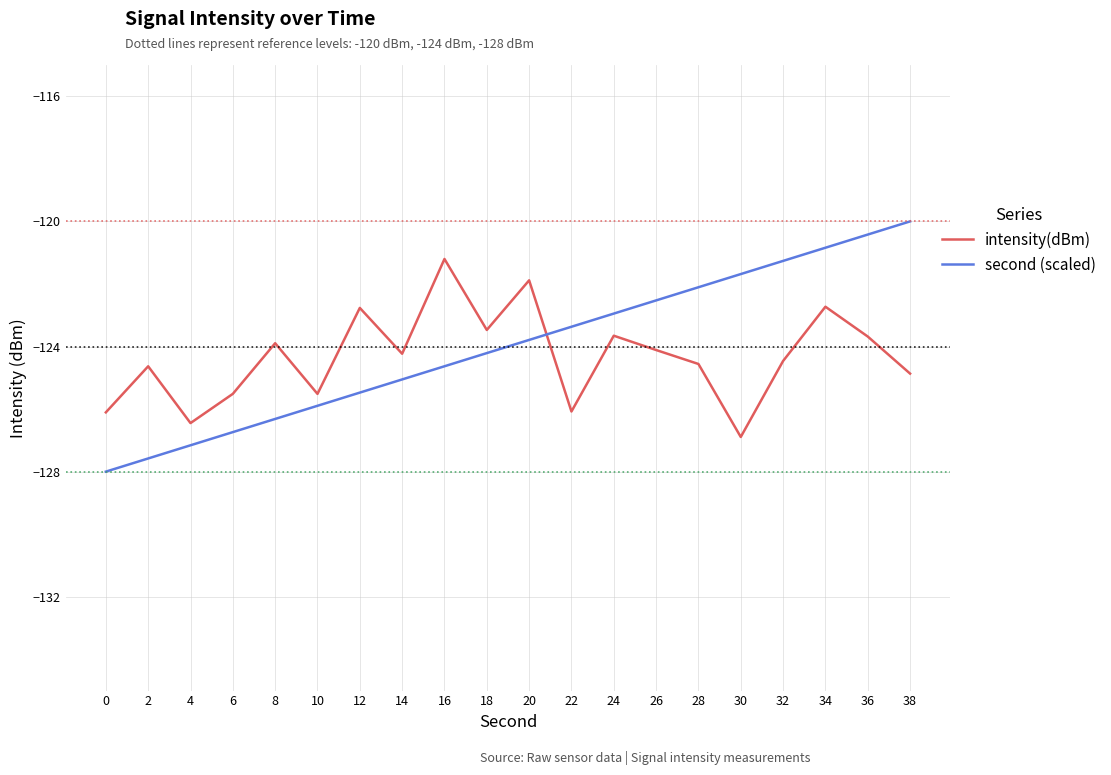

The value of intensity(dBm) at 22 is -126.1. True or false?

True